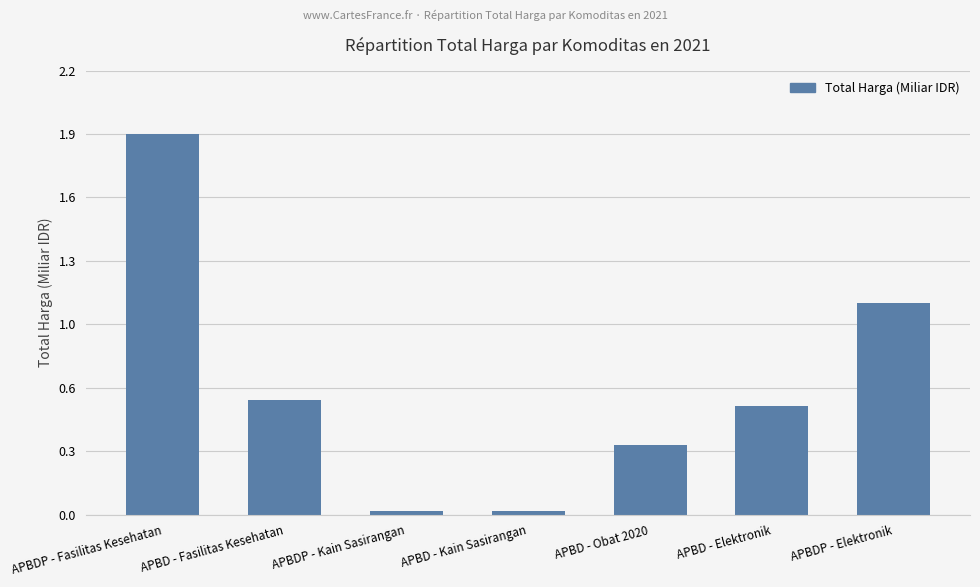

What is the difference between the second highest and second lowest values?

1.0